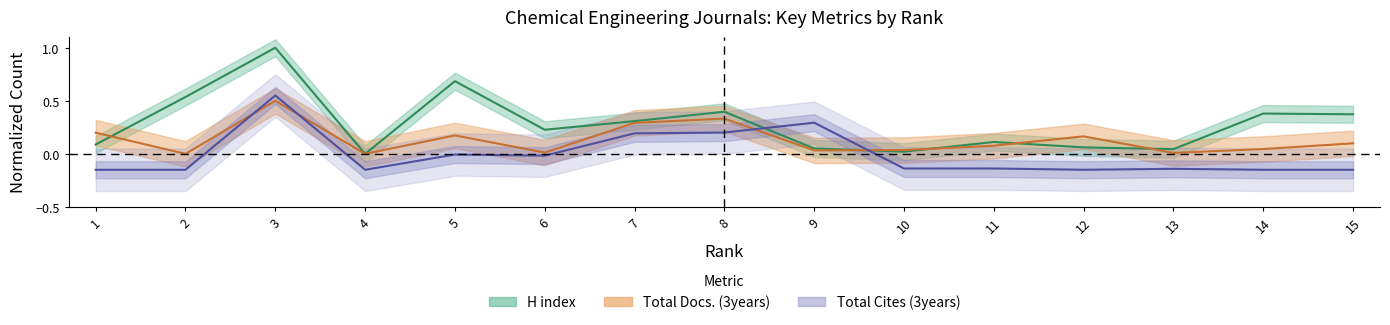

What is the total value across all series at 12?

0.1